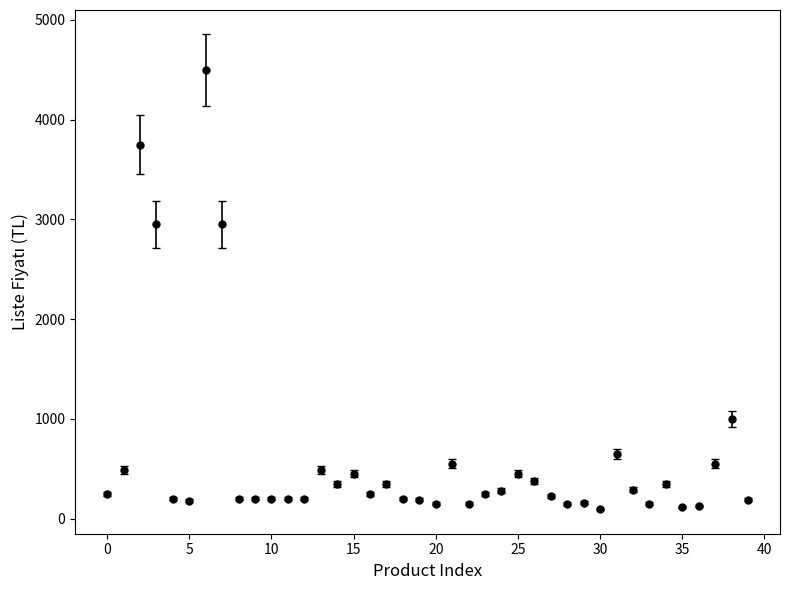

What is the value of the 12th point from the left?

200